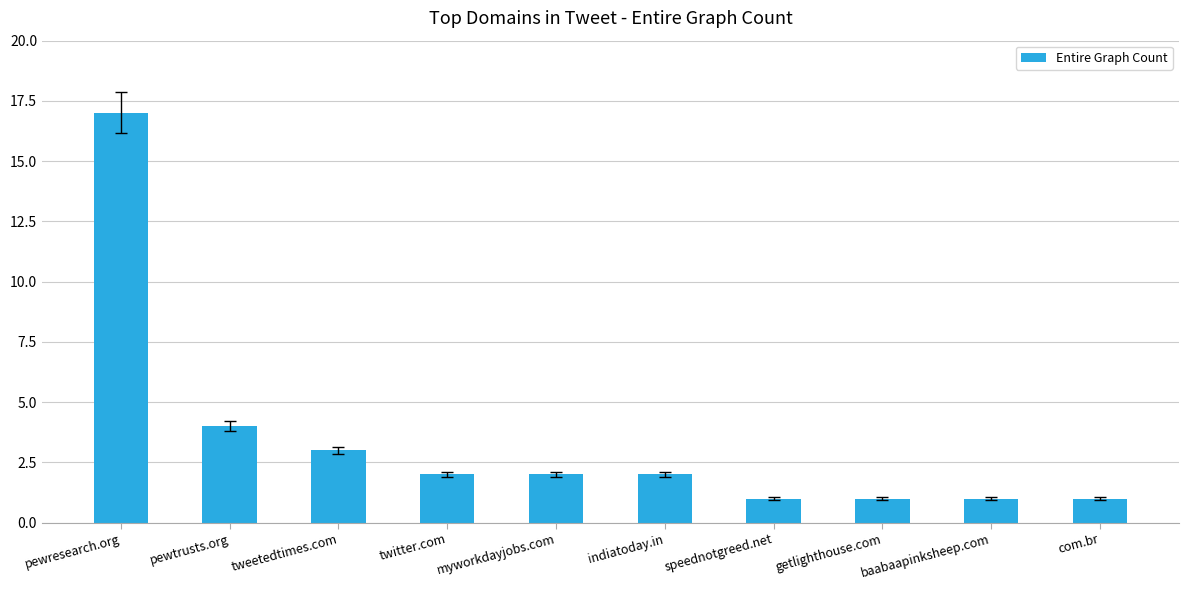

What is the sum of the values at pewresearch.org and twitter.com?

19